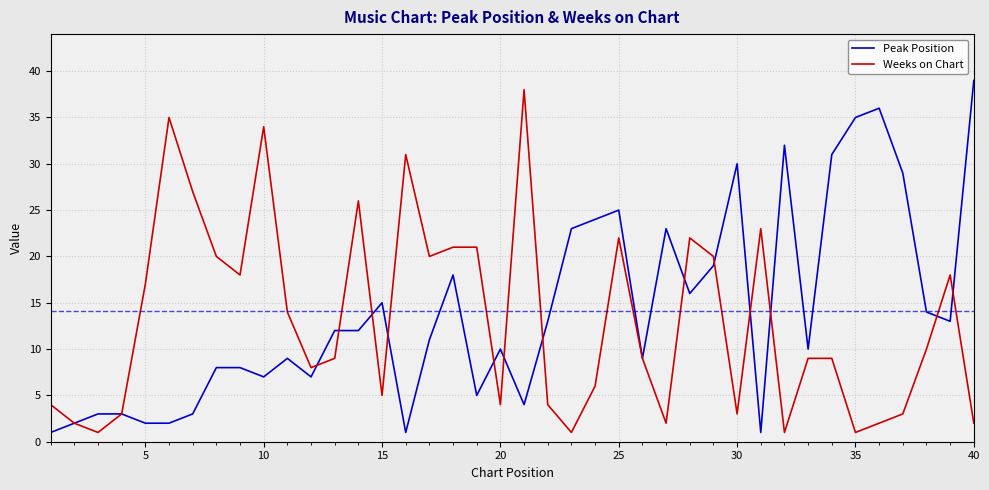

What is the highest value of the Weeks on Chart series?

38